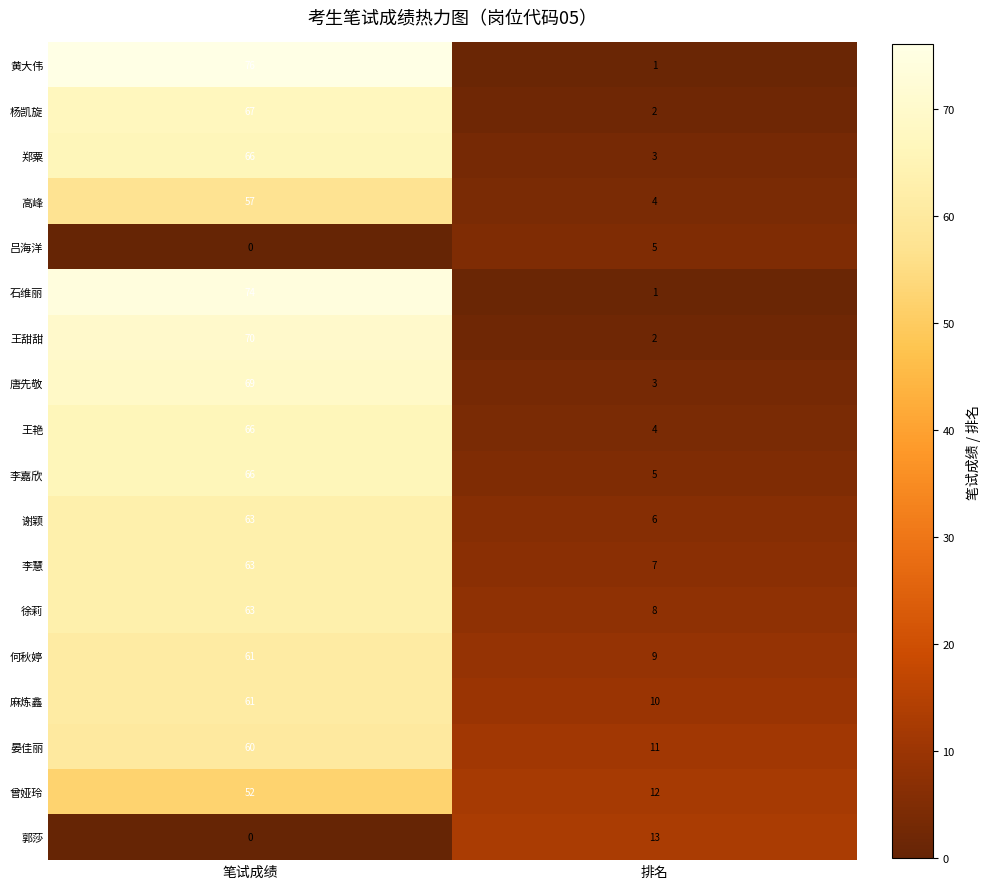

Which category has the lowest value in the 晏佳丽 series?

排名